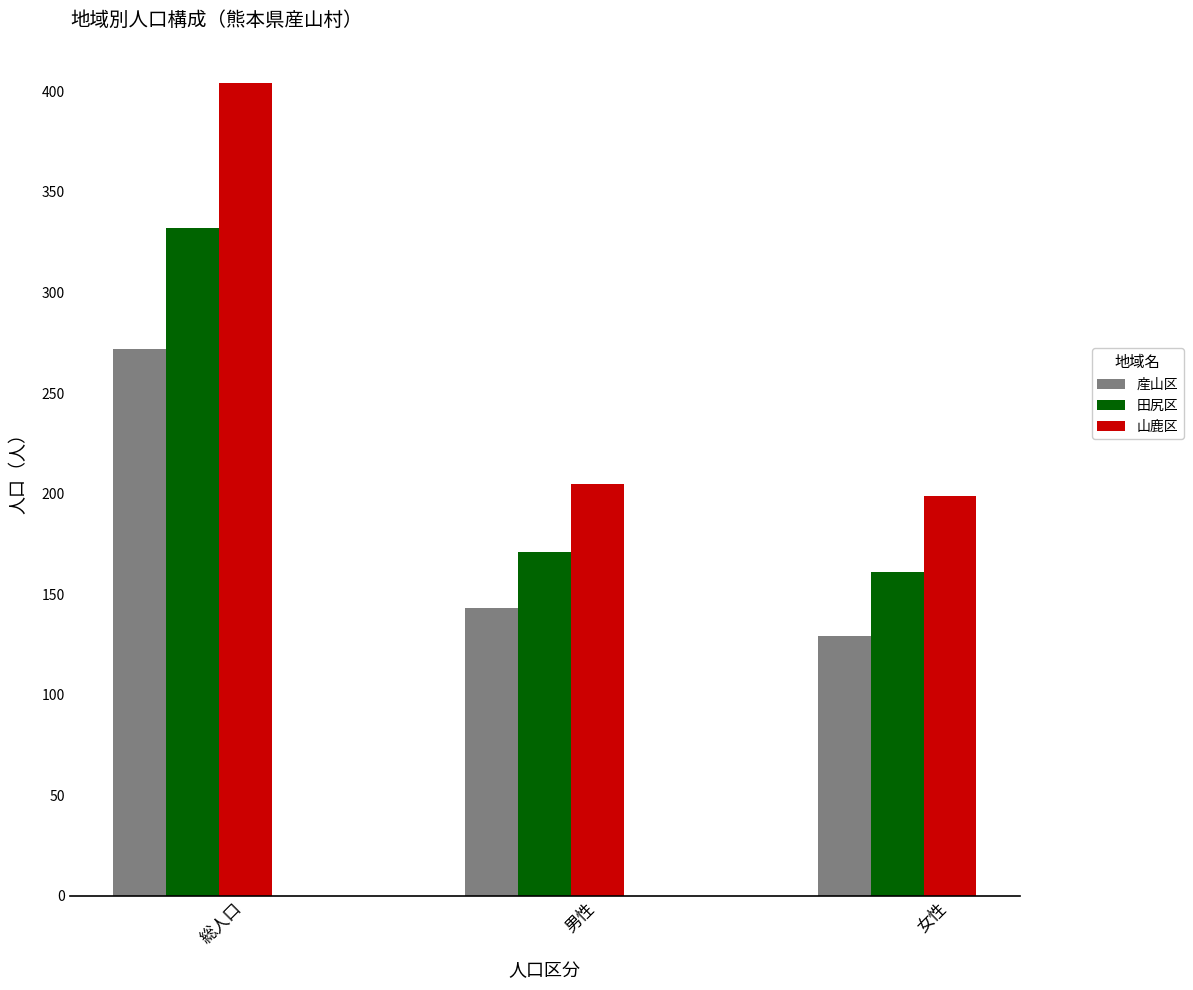

At how many categories does at least one series exceed 250?

1